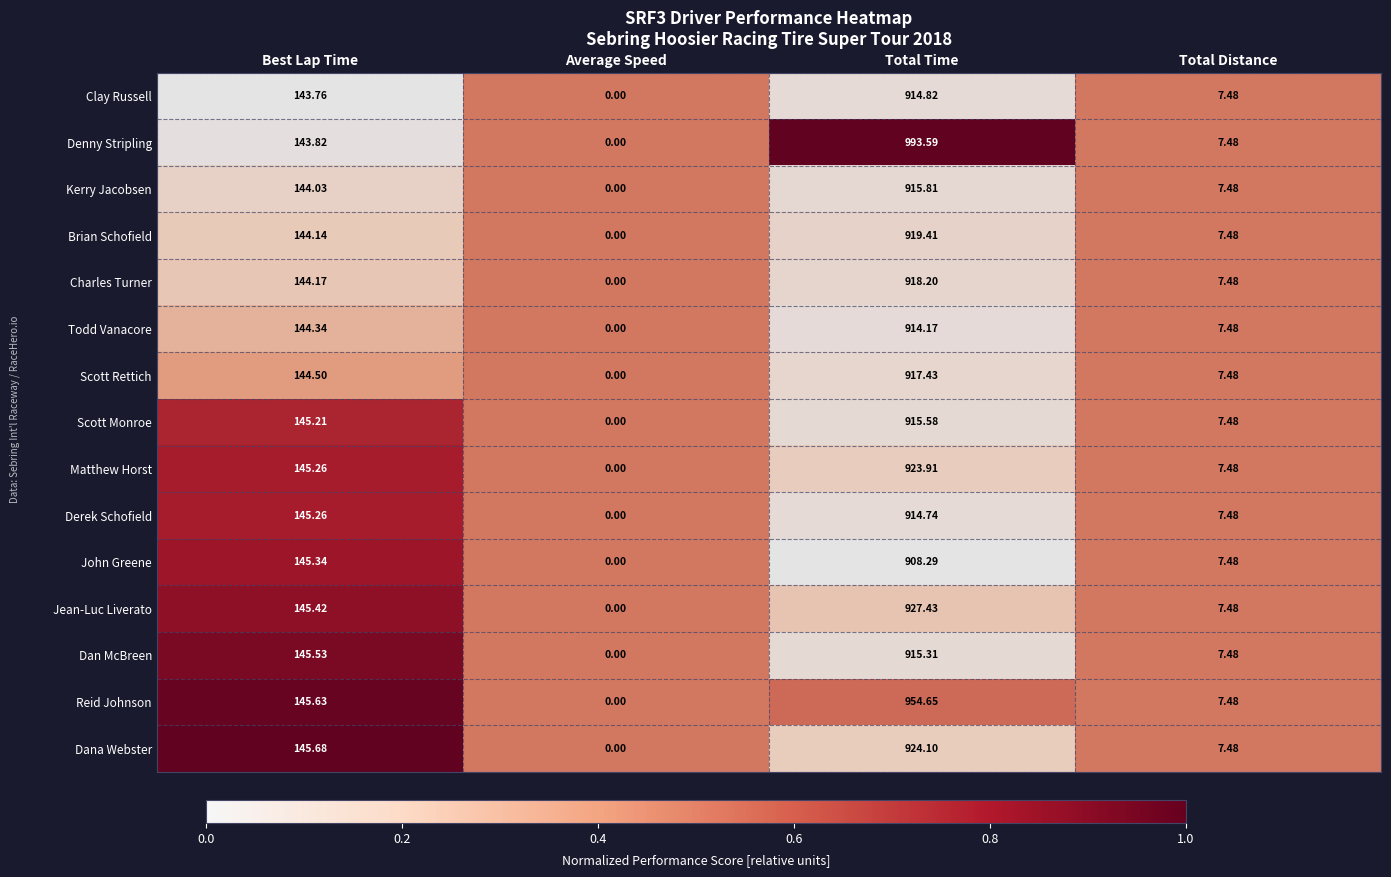

At which category is the sum across all series the highest?

Total Time